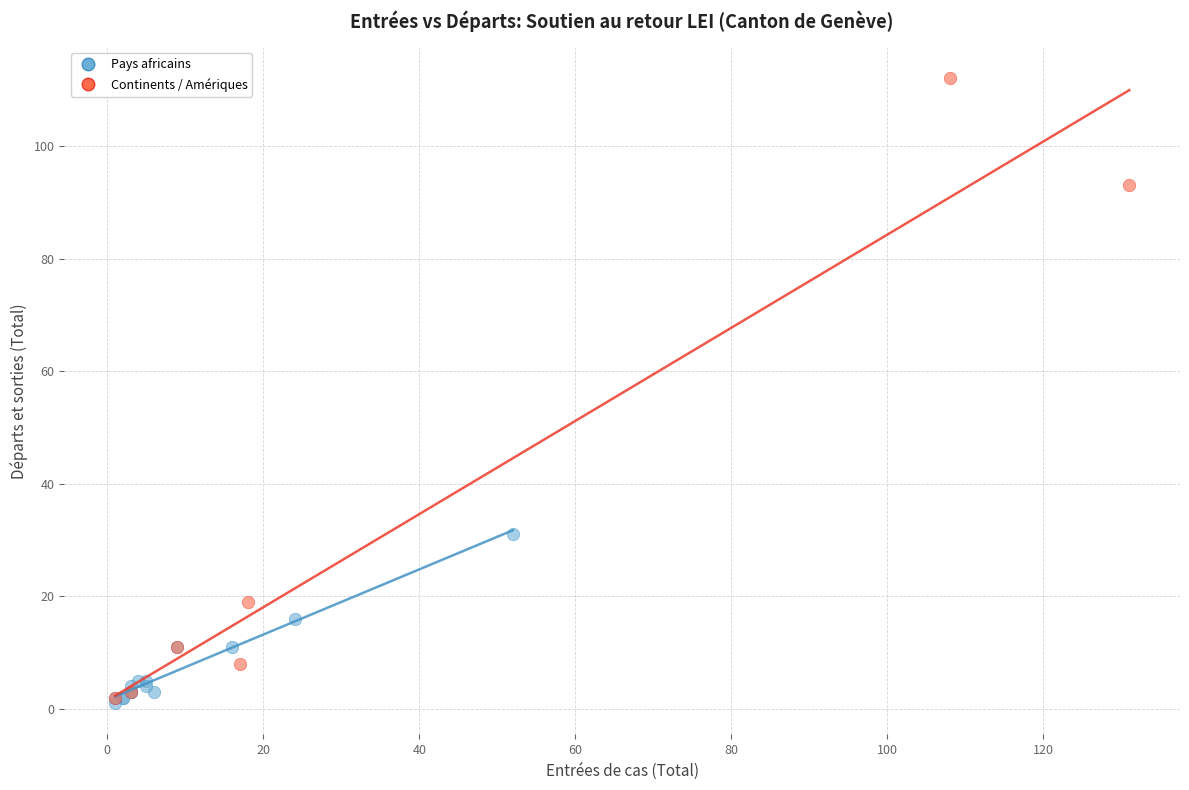

What are all the series names shown in the legend?

Pays africains, Continents / Amériques